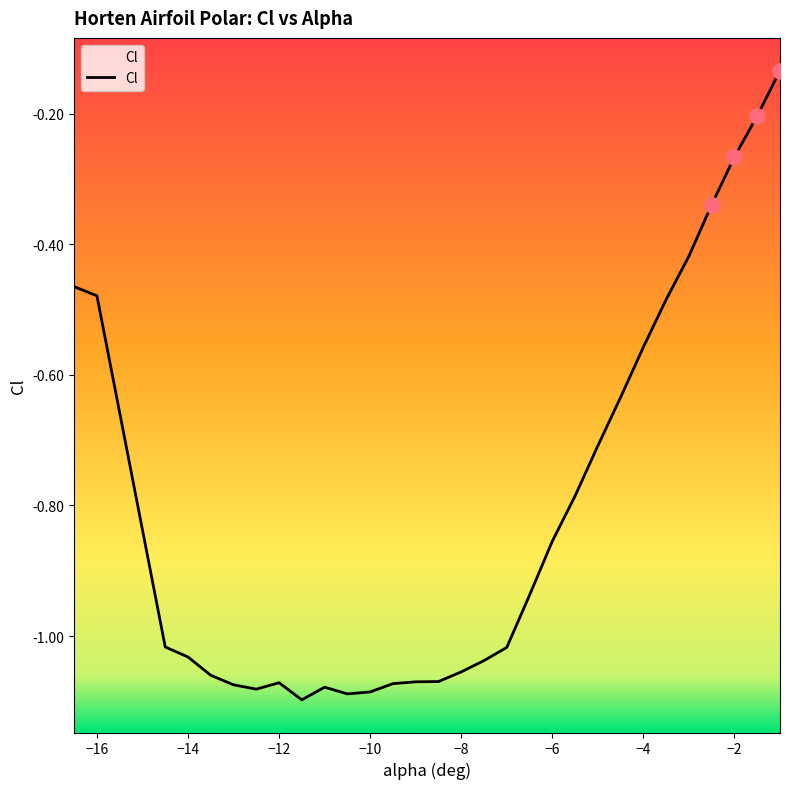

What is the change in value from -13.5 to -5?

+0.4